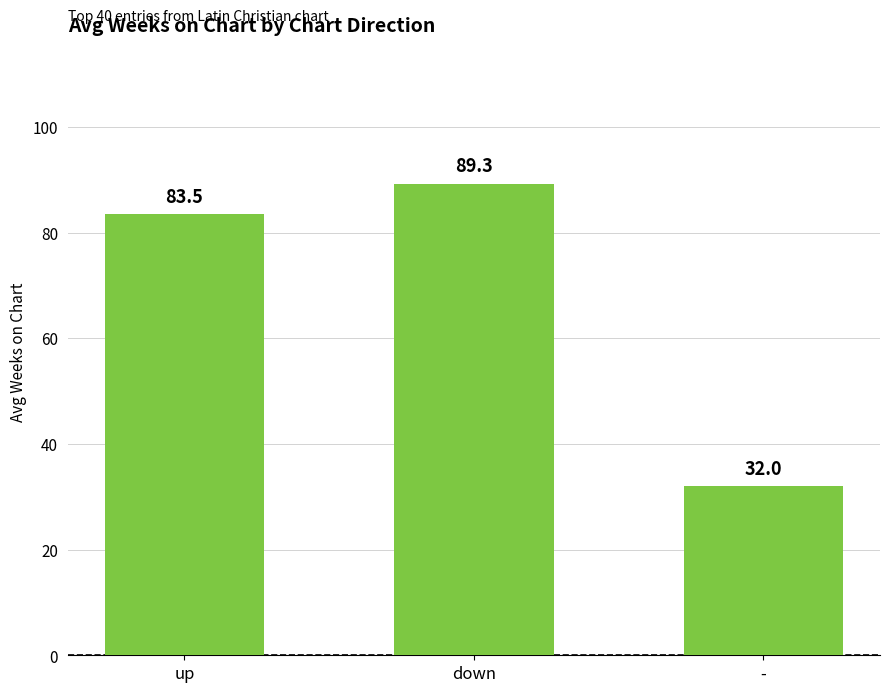

Reading right to left, extract all data points from this chart.

-=32.0	down=89.3	up=83.5